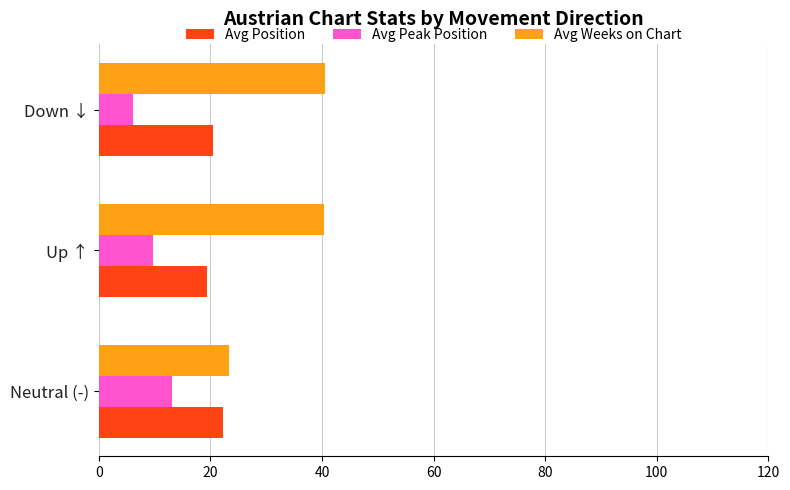

What is the sum of the Avg Peak Position values at Down ↓ and Up ↑?

15.9